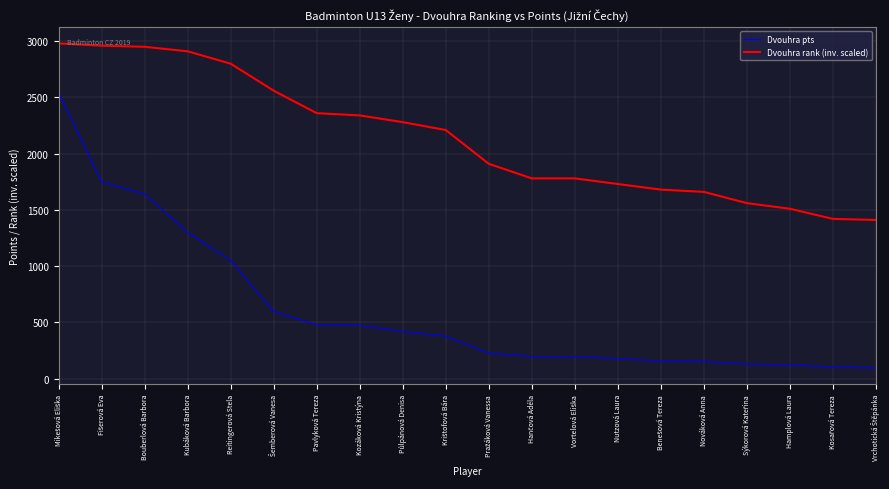

What is the sum of all Dvouhra pts values?

12175